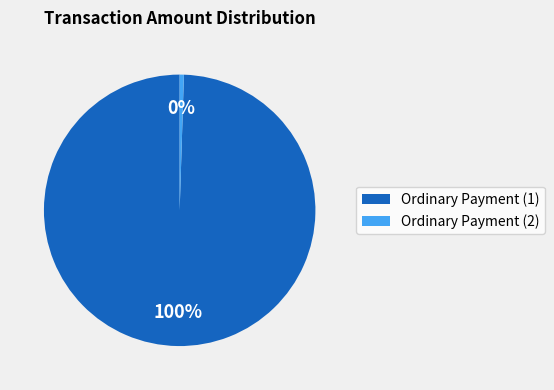

Is there any slice that represents more than half of the pie?

Yes